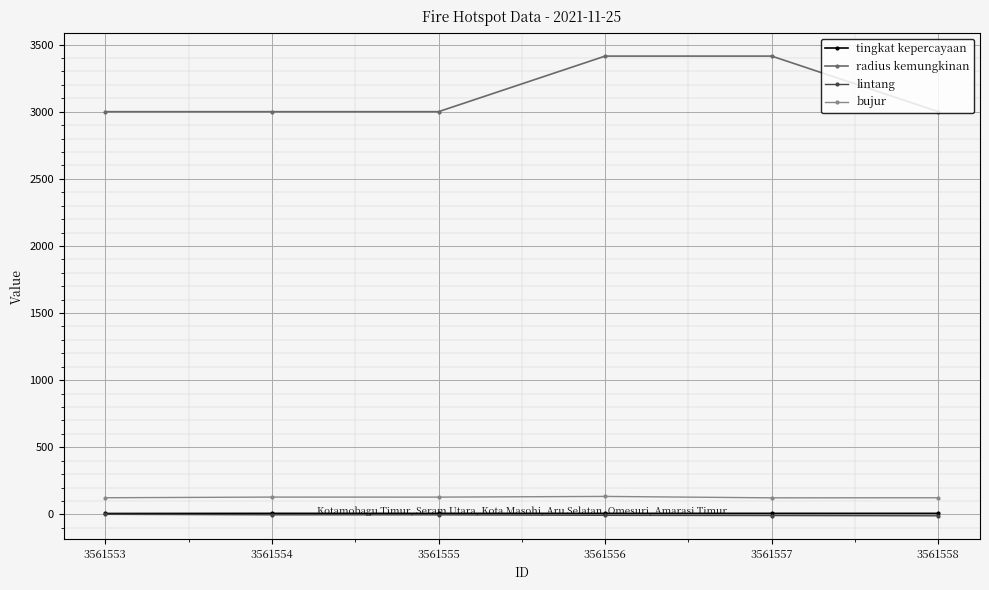

What is the value of the radius kemungkinan point at the 3rd from the left?

3000.0